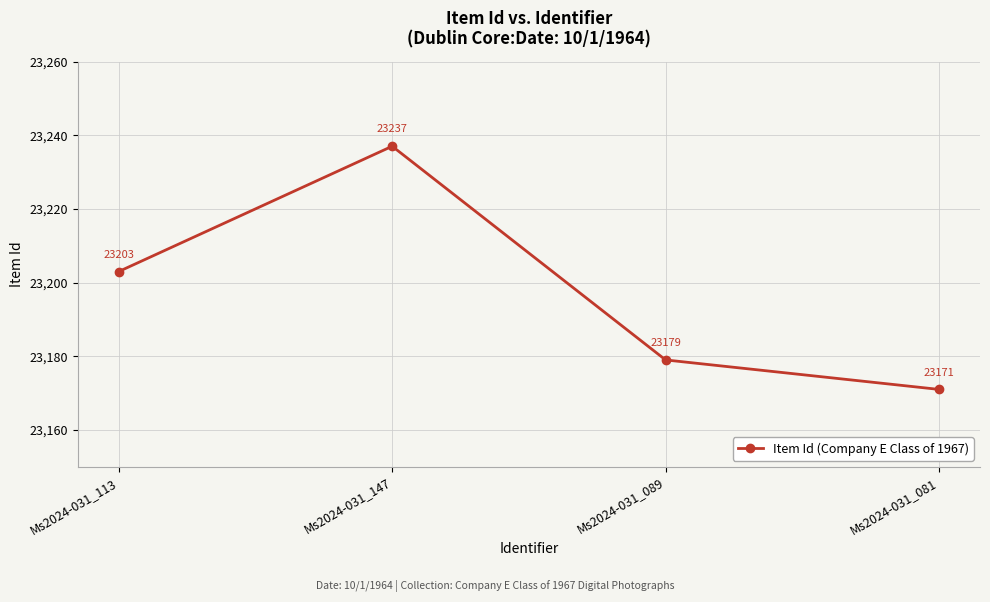

Reading left to right, what are all the values shown in this chart?

23203	23237	23179	23171